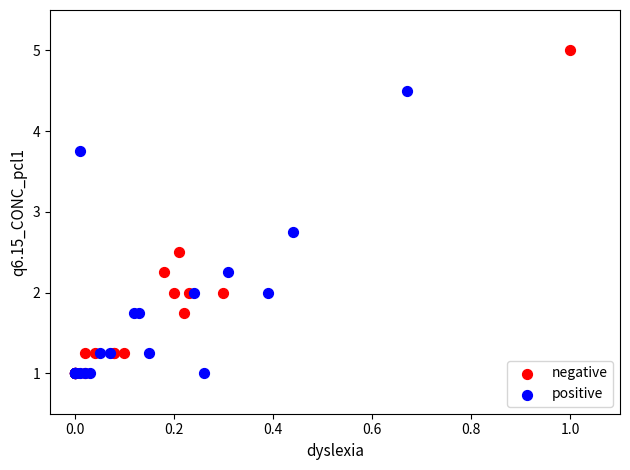

Which series contains the highest Y value?

negative